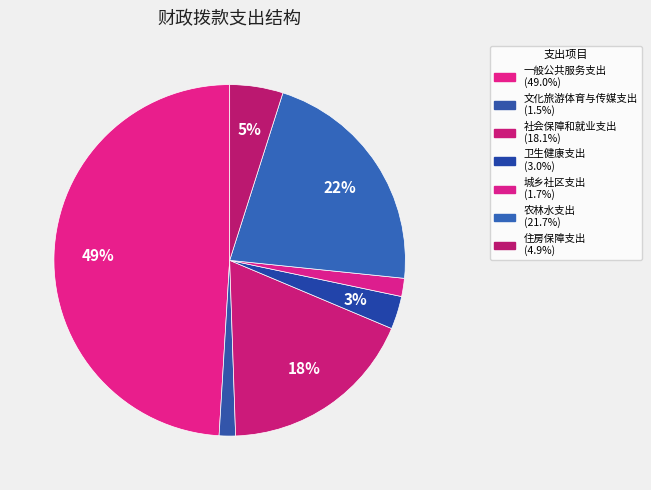

Which slice is the largest?

一般公共服务支出